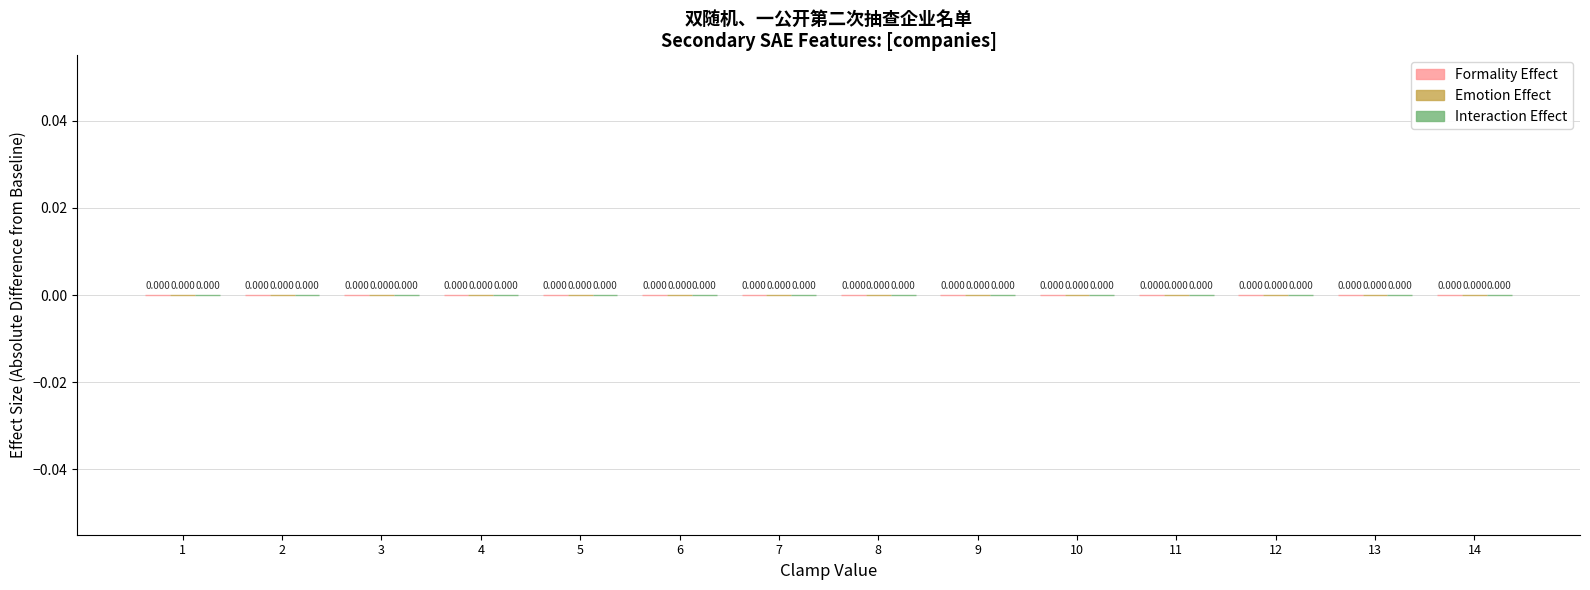

Does the chart contain stacked bars?

No